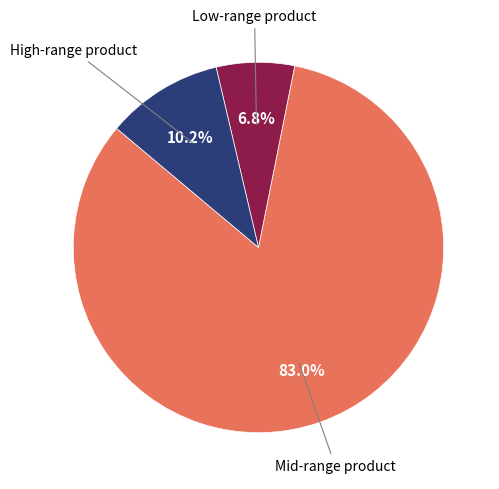

Does any single category account for the majority?

Yes